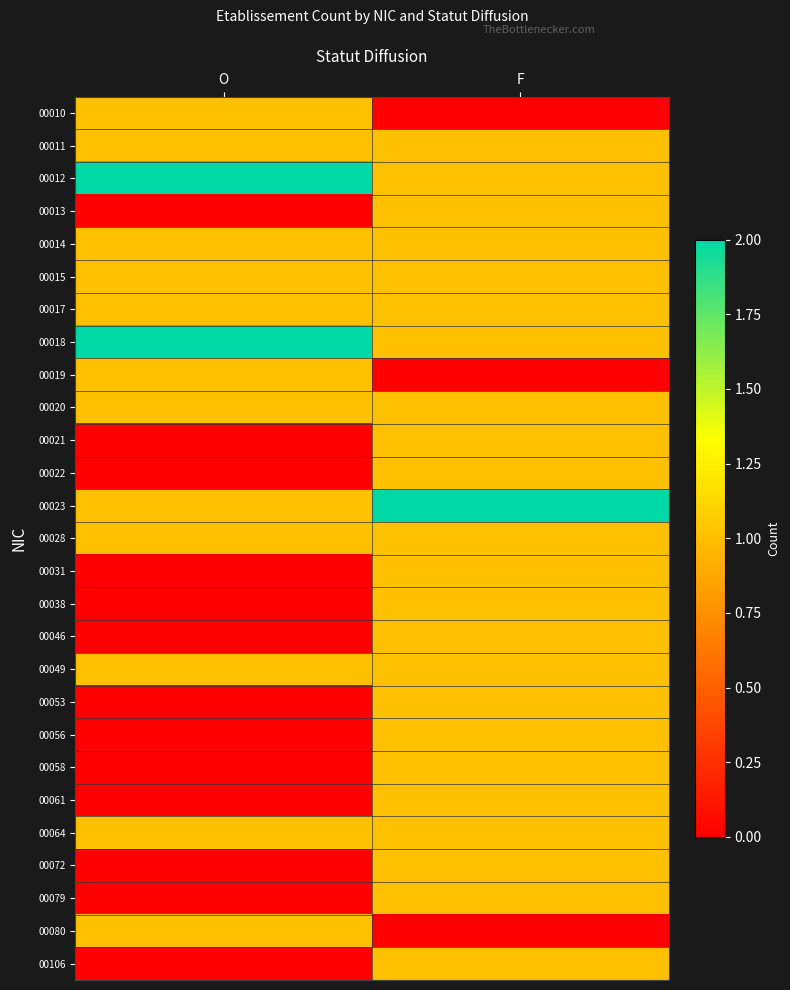

How many data points does each series have?

2